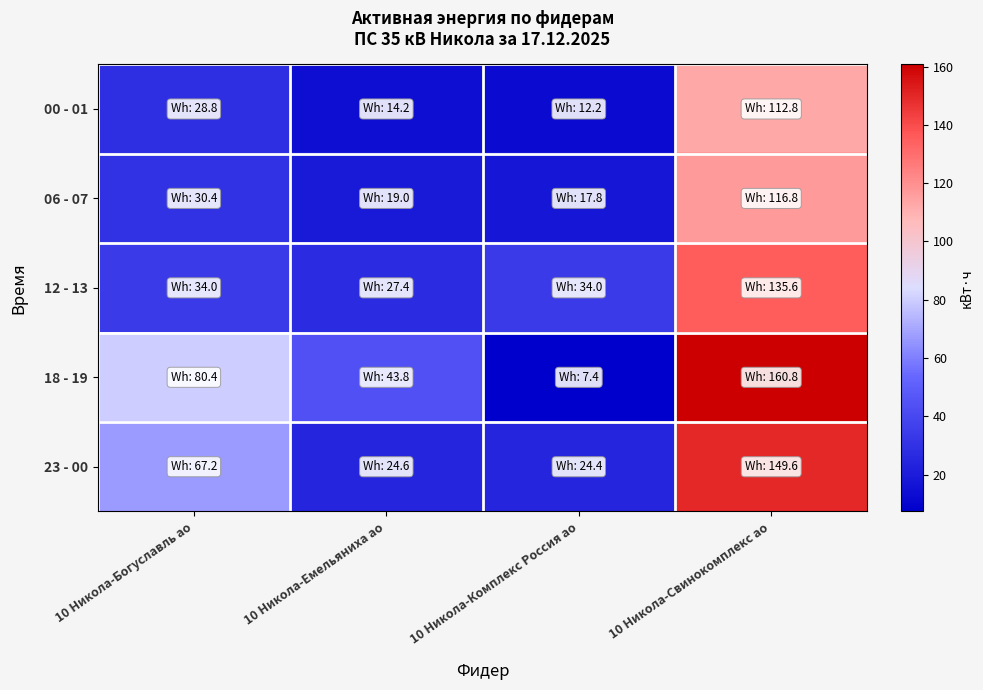

Which has a higher value, 10 Никола-Свинокомплекс ао or 10 Никола-Комплекс Россия ао?

10 Никола-Свинокомплекс ао